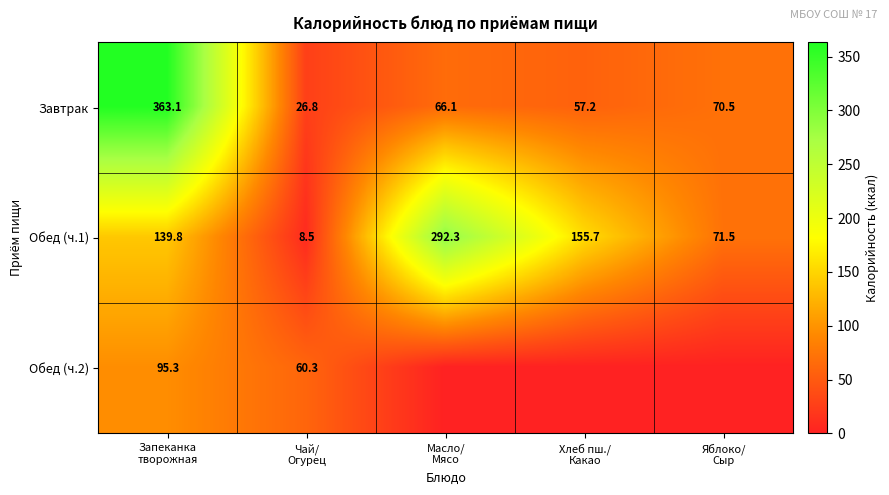

What is the difference between the maximum and minimum values in the Завтрак series?

336.3